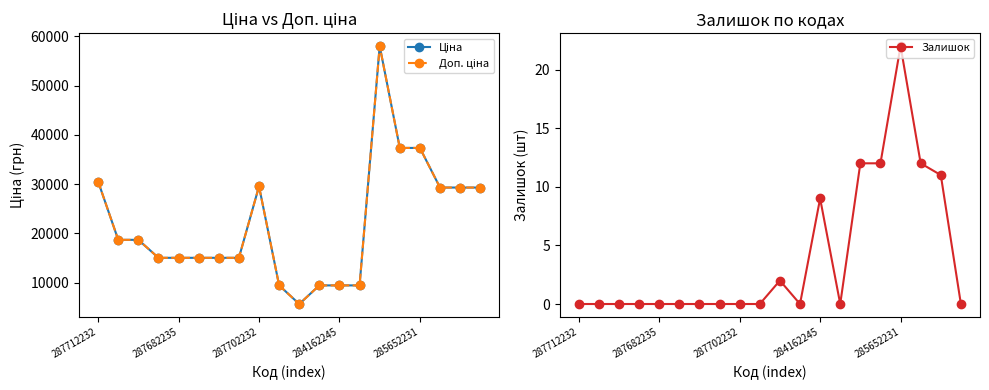

How many data points in Доп. ціна are above 18671?

10